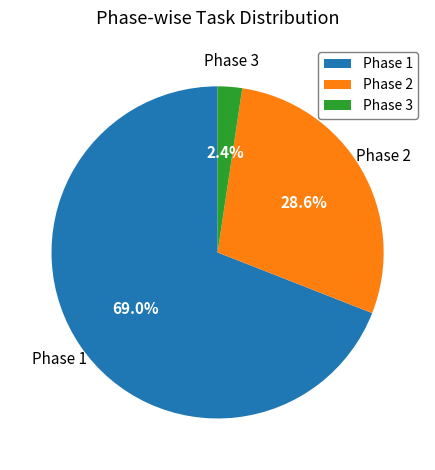

How much of the chart is everything except Phase 1?

31.0%